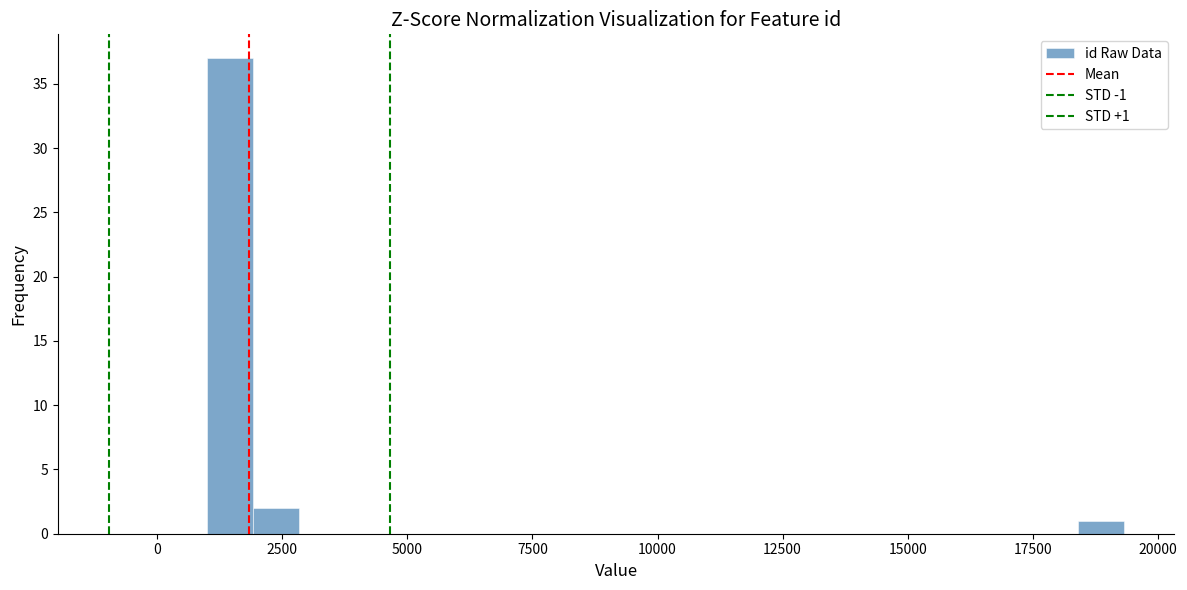

Around what value on the x-axis is the tallest bar? Give the approximate position of its centre, as read against the axis.

1500